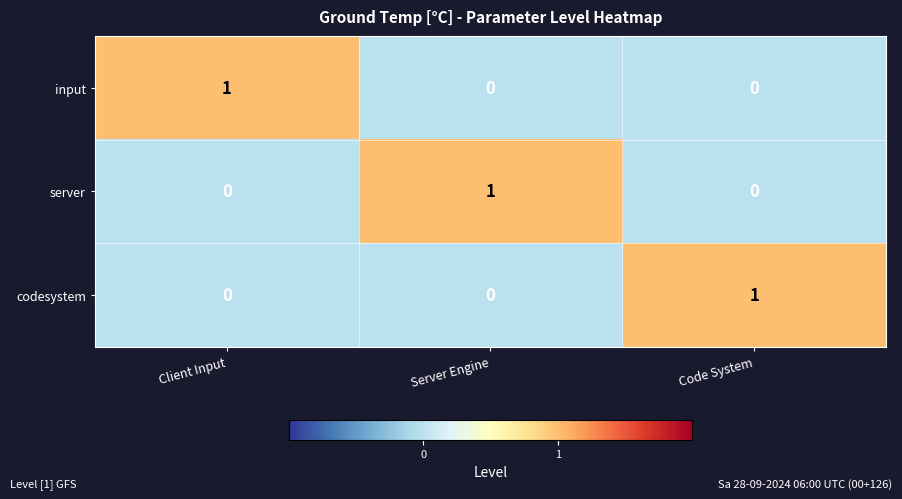

Is it true that codesystem equals 0 at Client Input?

True